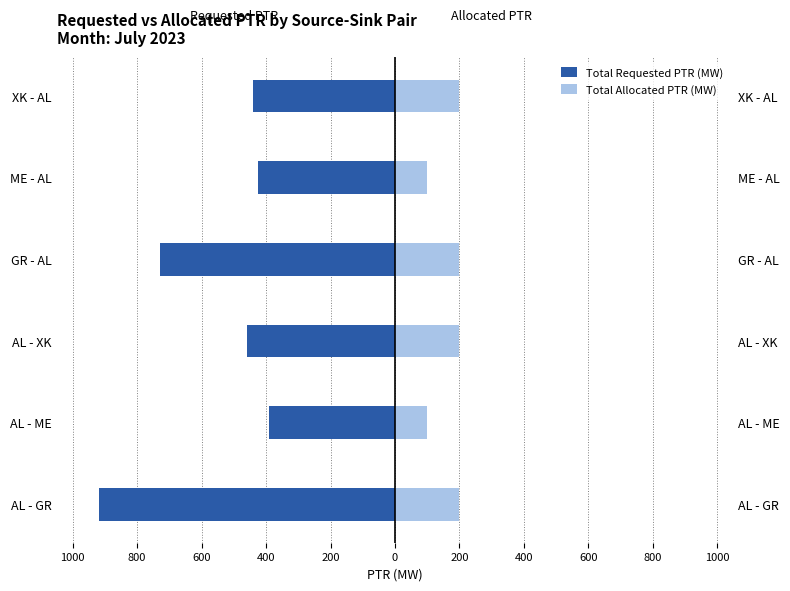

Reading left to right, transcribe all the data shown in this chart.

Total Requested PTR (MW): -920	-390	-459	-730	-425	-442
Total Allocated PTR (MW): 200	100	200	200	100	200